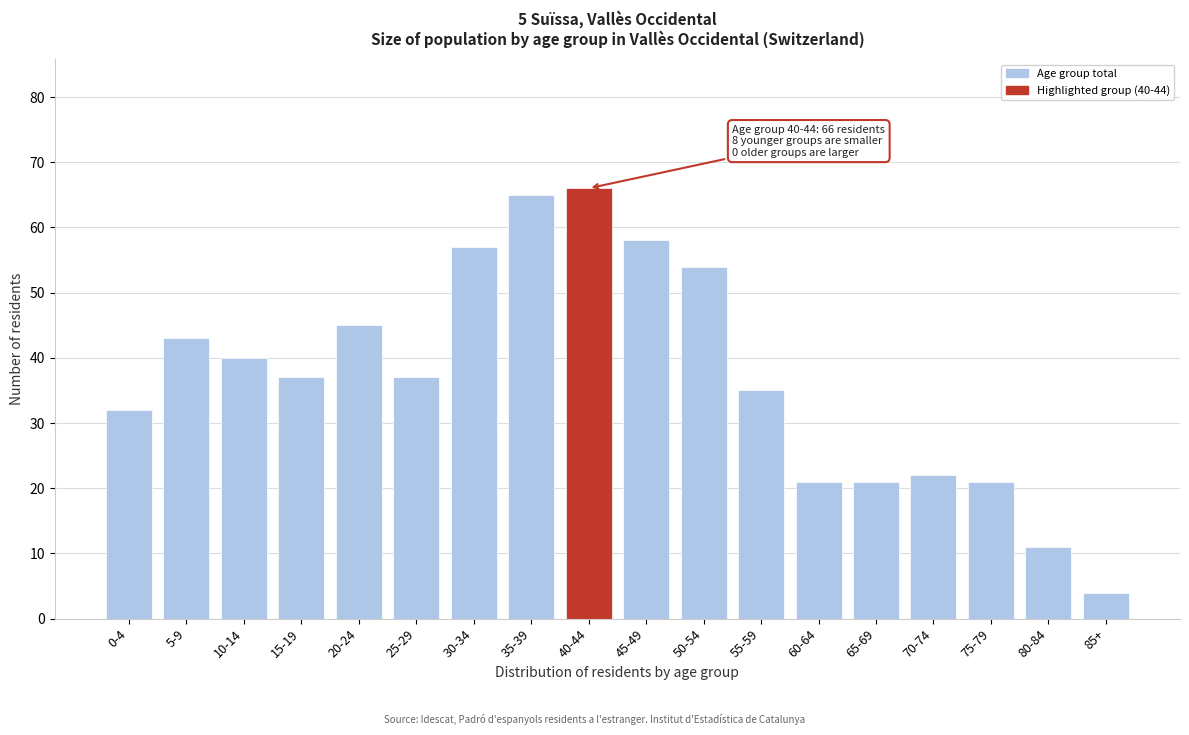

Reading left to right, extract all data points from this chart.

32	43	40	37	45	37	57	65	66	58	54	35	21	21	22	21	11	4